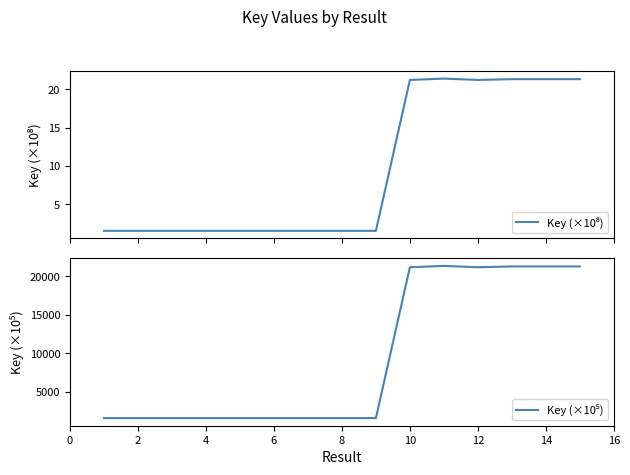

Which series has the widest spread of values?

Key (×10⁵)